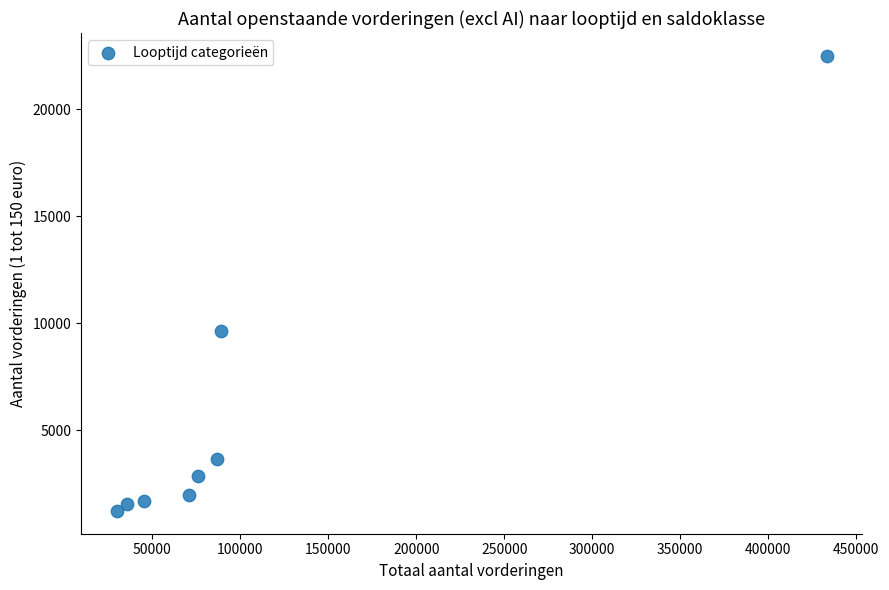

What is the range of X values (max minus min)?

403320